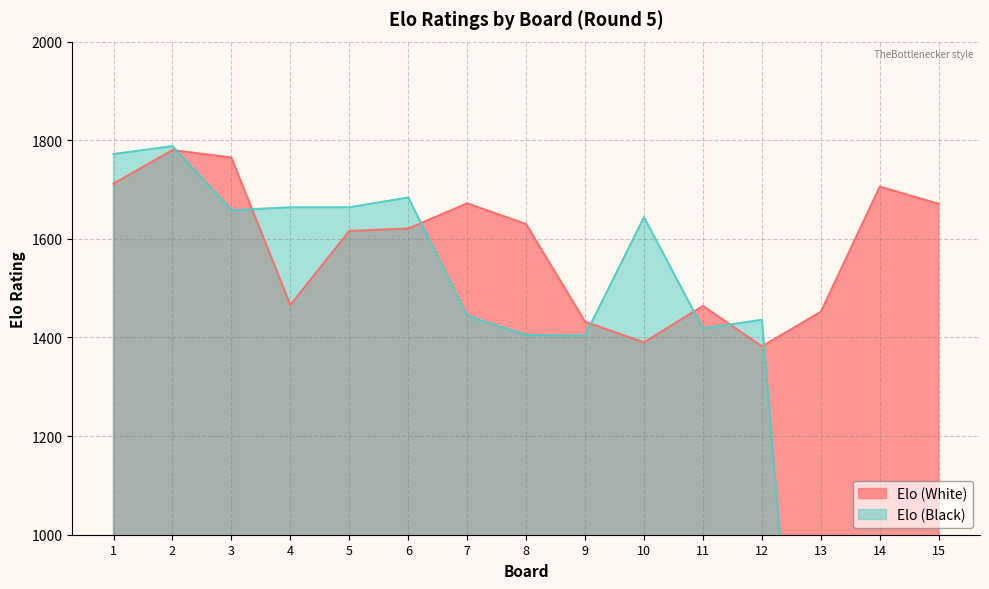

How many categories are shown in the chart?

15